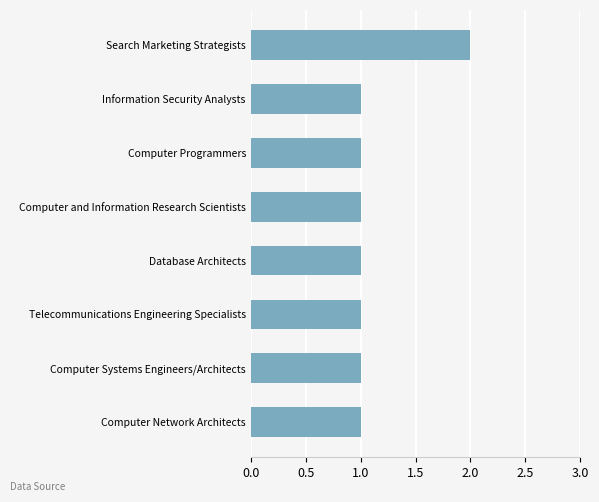

What is the label of the 8th bar from the top?

Computer Network Architects